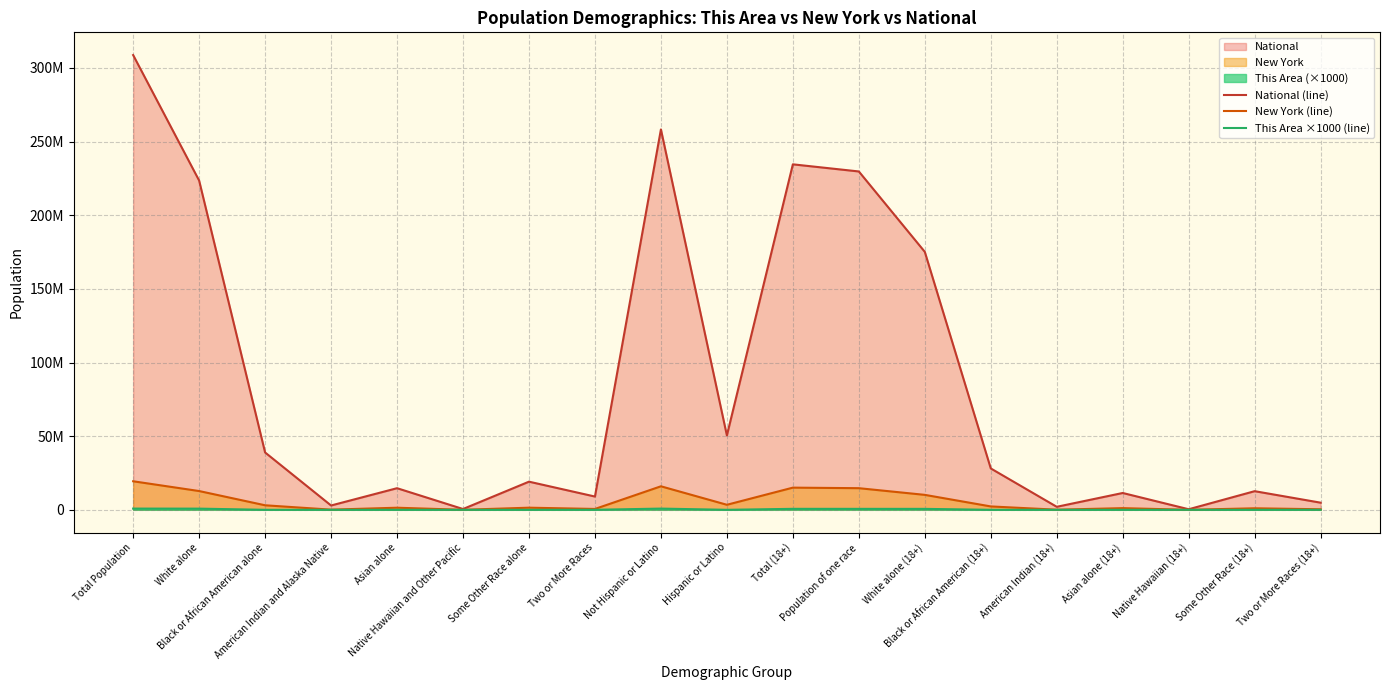

How many lines are shown in the chart?

3